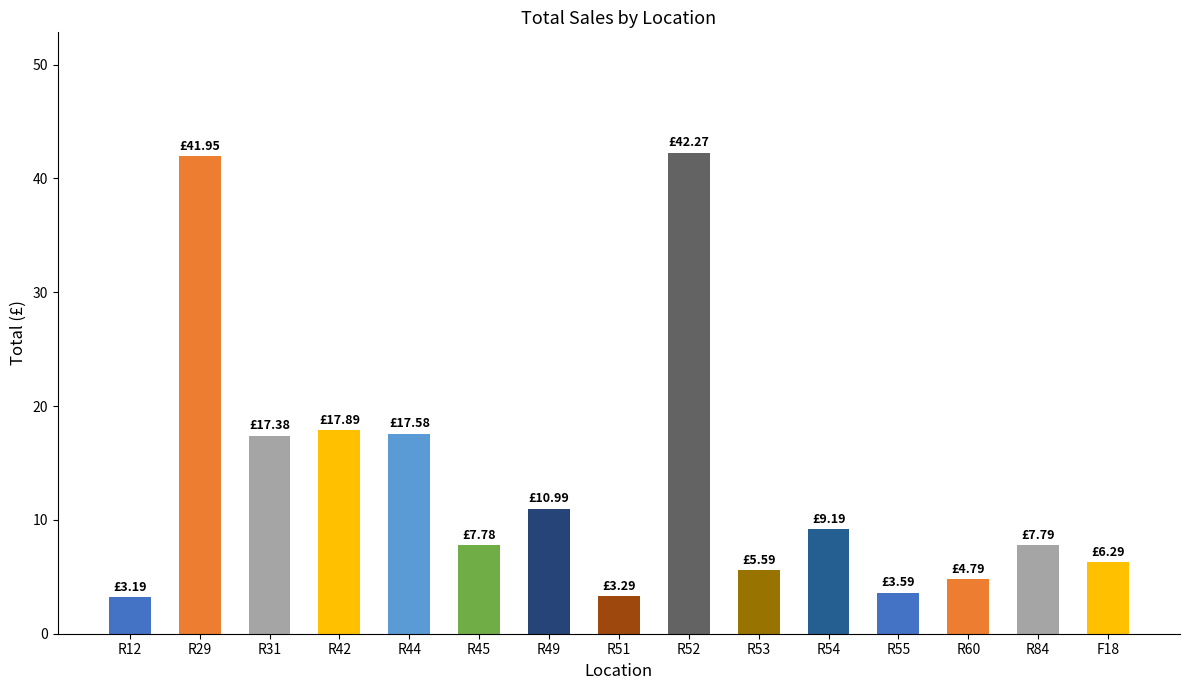

What is the difference between the values at R60 and F18?

1.5